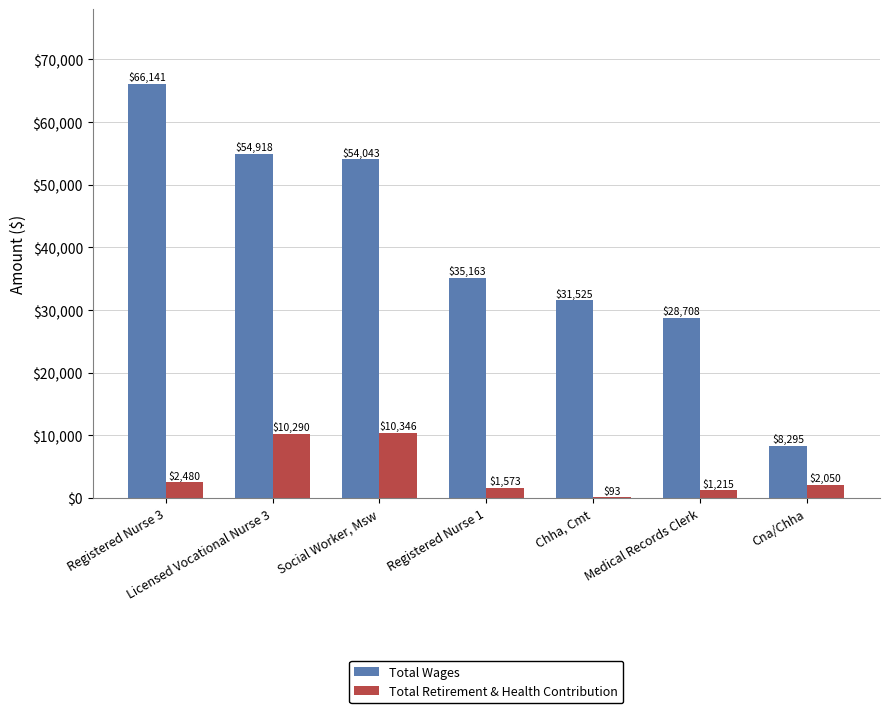

The value of Total Wages at Medical Records Clerk is 9761. True or false?

False